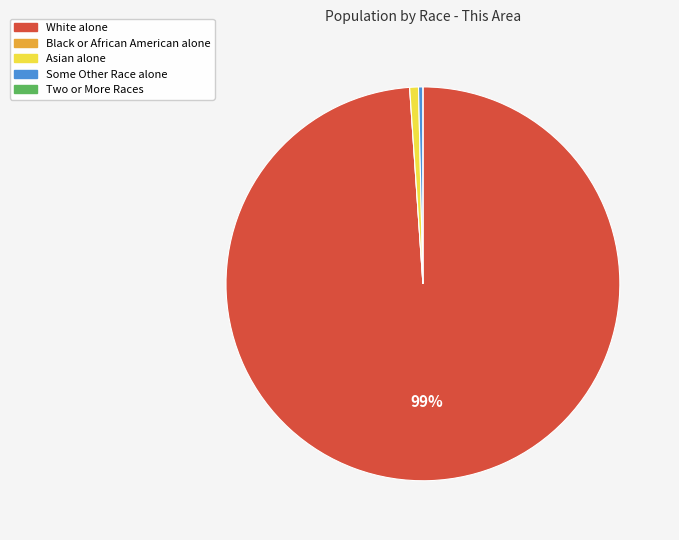

Which slice is the largest?

White alone